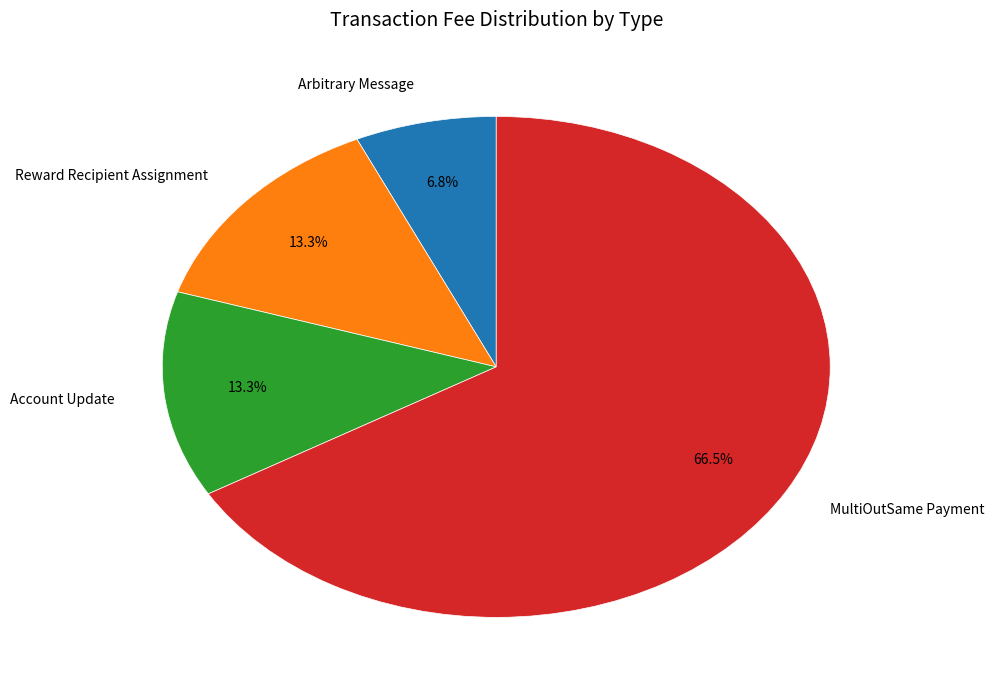

To the nearest percent, what is the difference between the largest and smallest slice percentages?

60%